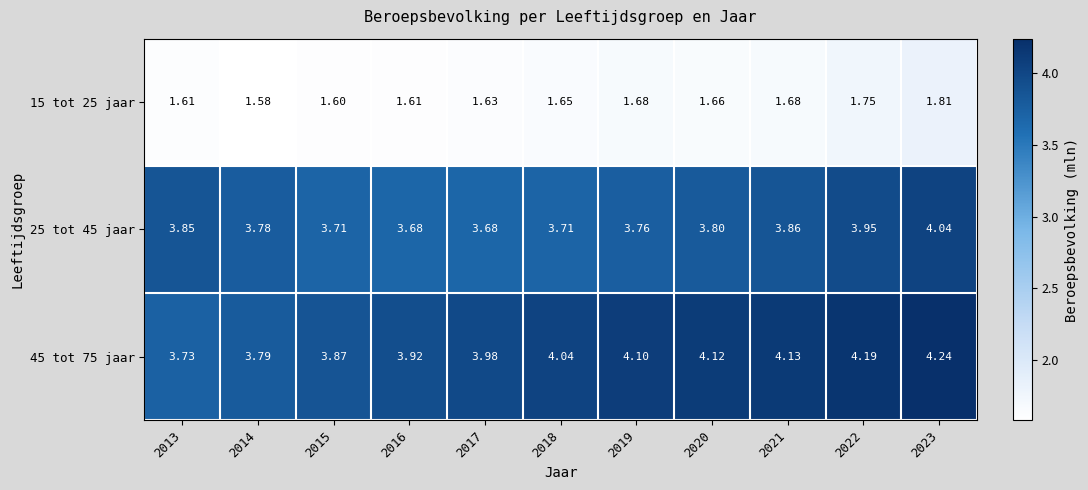

What is the minimum value shown in the chart?

1.6